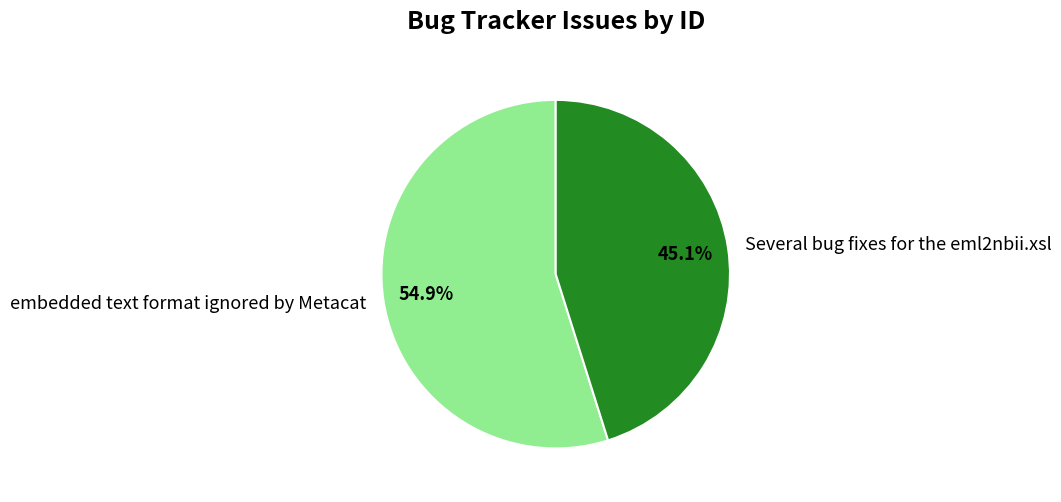

To the nearest percent, what is the difference between the embedded text format ignored by Metacat and Several bug fixes for the eml2nbii.xsl slice percentages?

10%